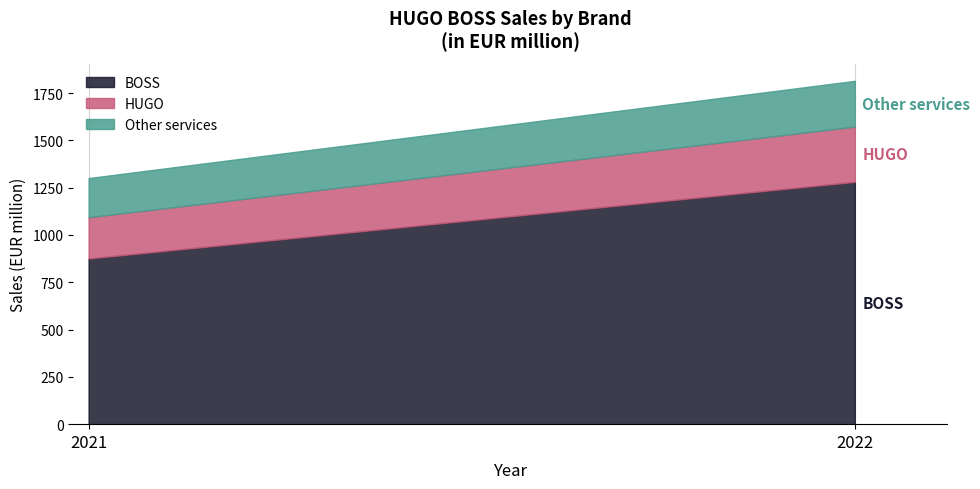

Reading right to left, transcribe all the data shown in this chart.

BOSS: 1281	876
HUGO: 292	218
Other services: 242	207